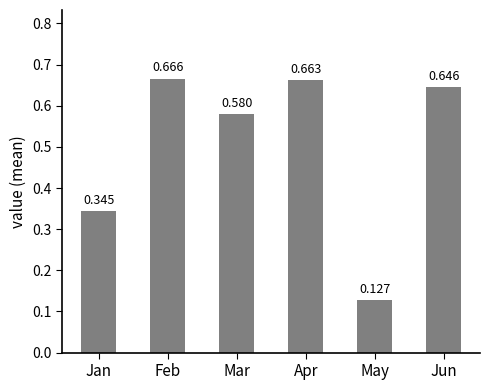

Are the bars grouped side by side (vs. stacked)?

No